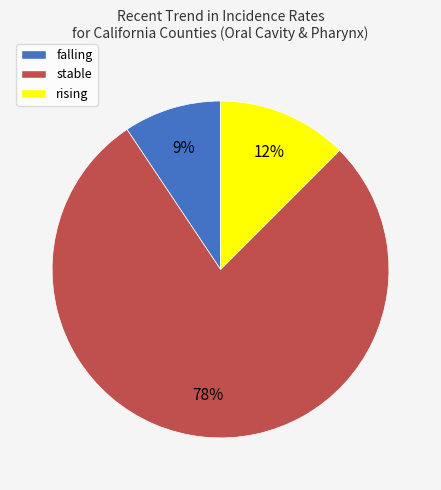

What is the smallest slice in the pie chart?

falling